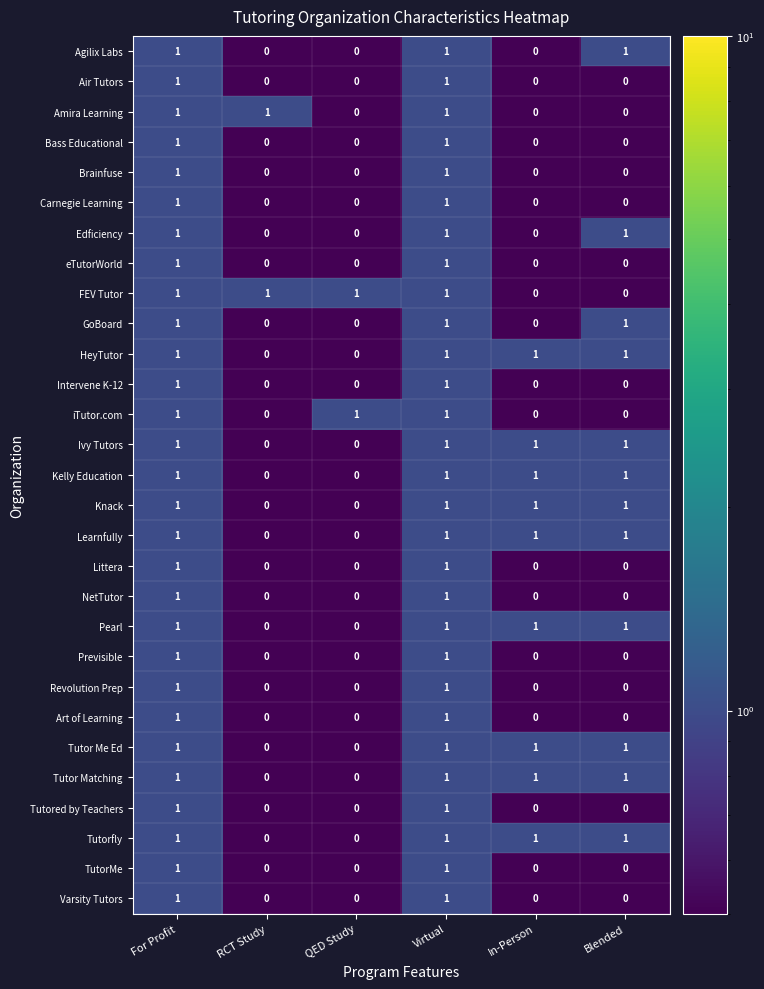

What is the greatest value displayed?

1